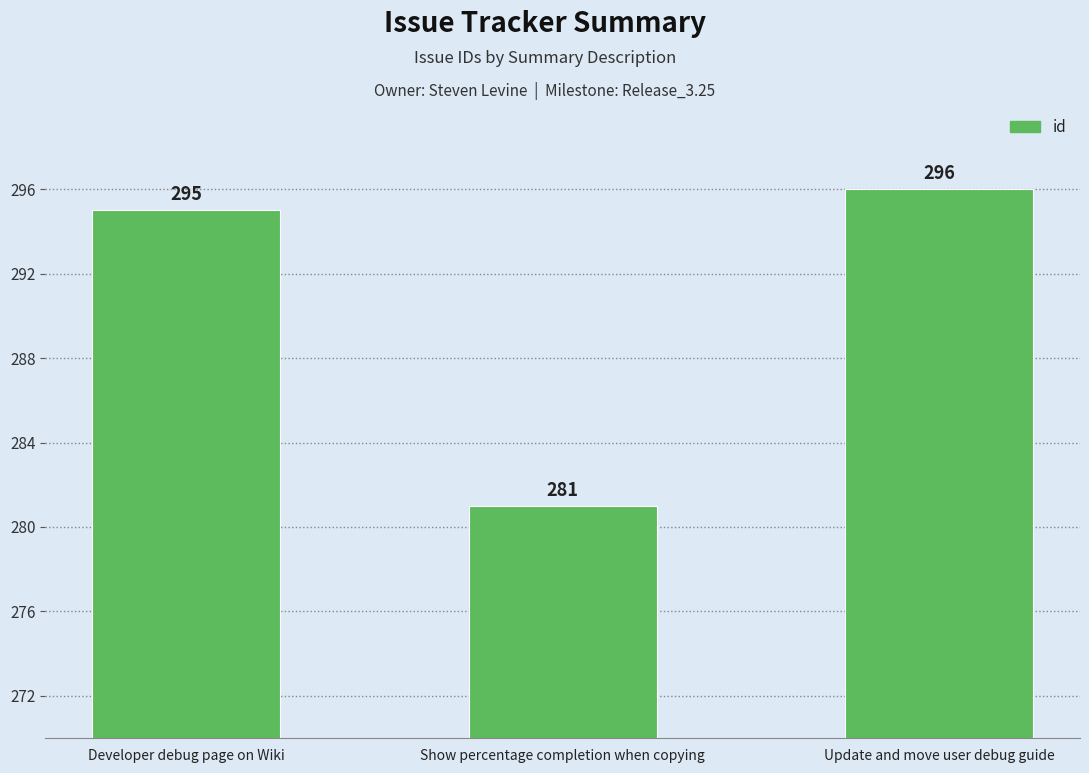

Does the chart contain stacked bars?

No